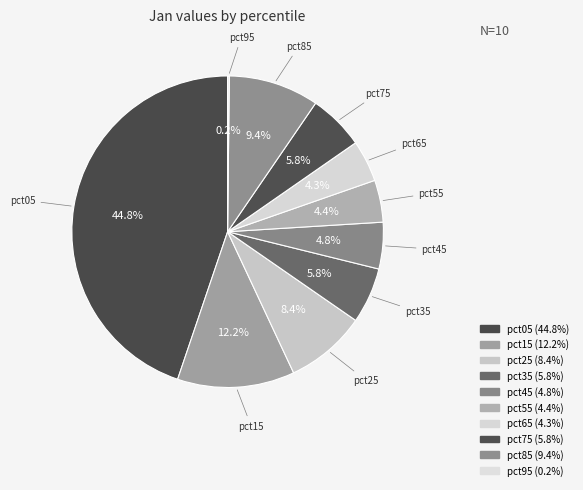

To the nearest percent, what percentage of the pie is pct25?

8%